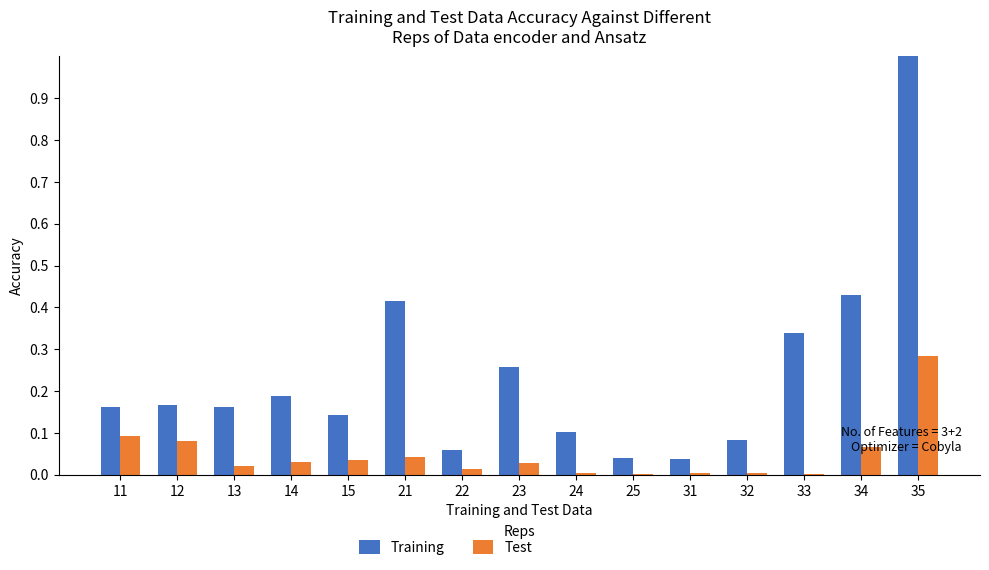

Which series has the largest total across all categories?

Training